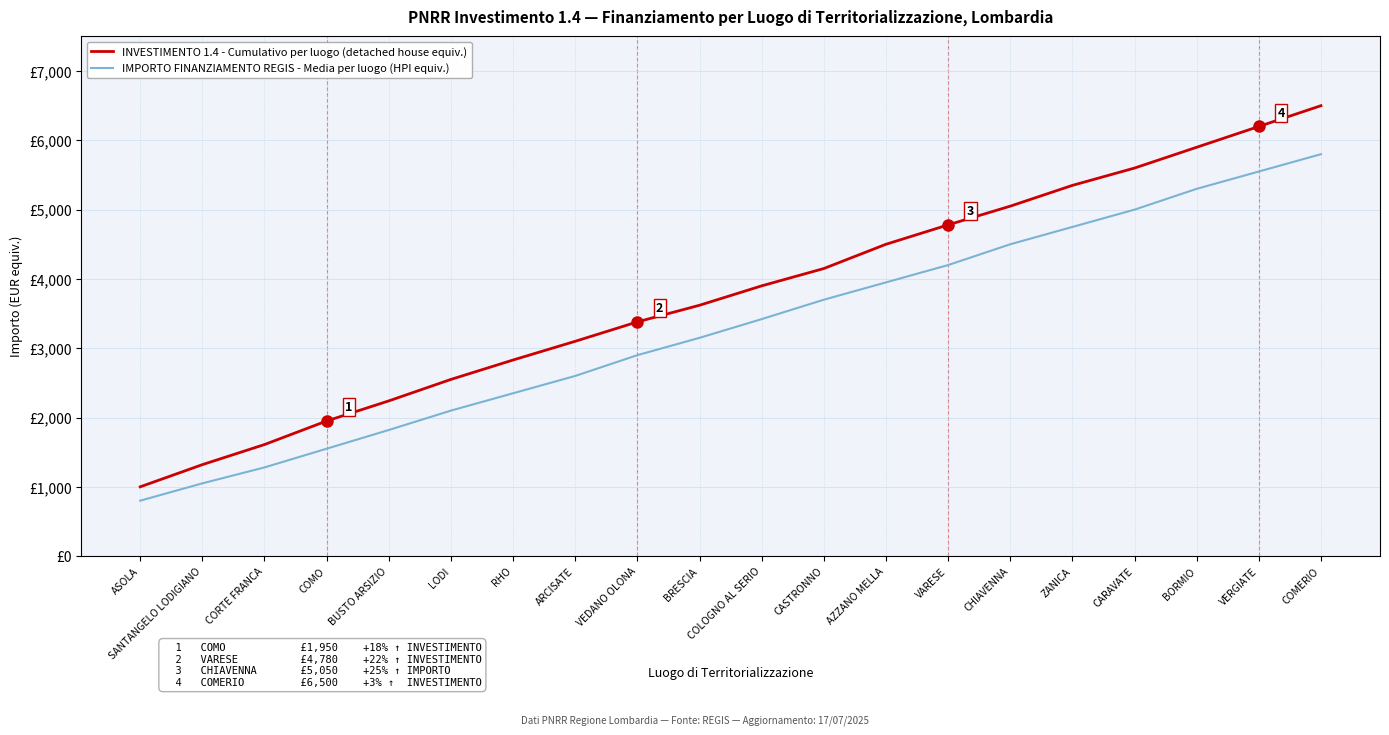

What is the difference between the highest and lowest values at ARCISATE?

500